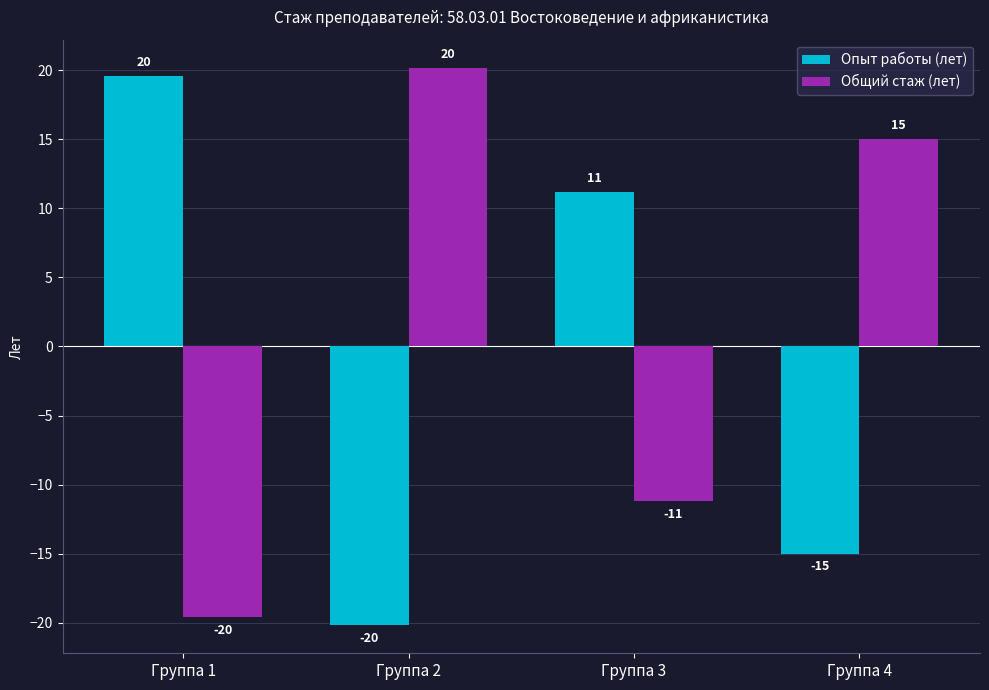

What is the value of the Общий стаж (лет) bar at the 3rd from the left?

-11.2